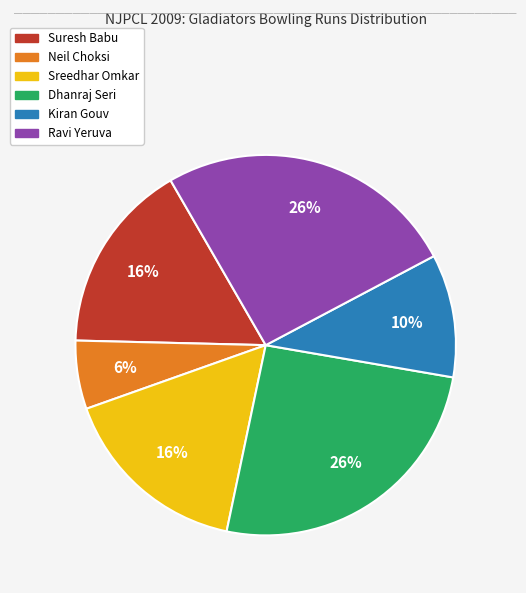

How many slices are in this pie chart?

6